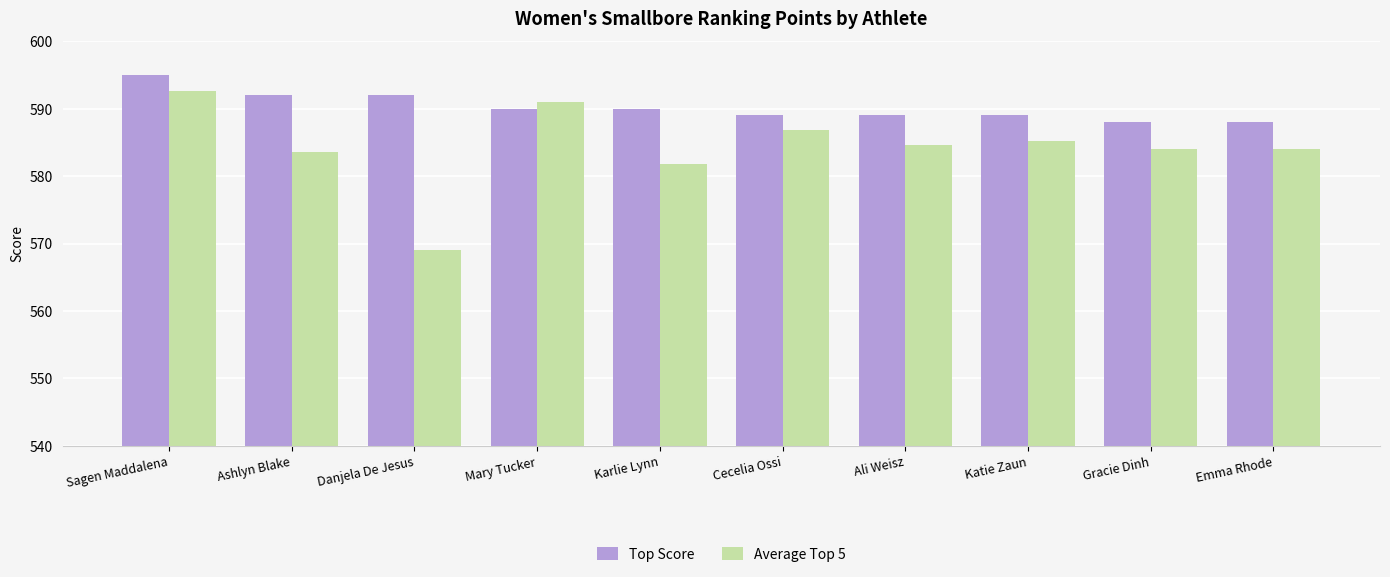

What value does the Average Top 5 series have at Cecelia Ossi?

586.8